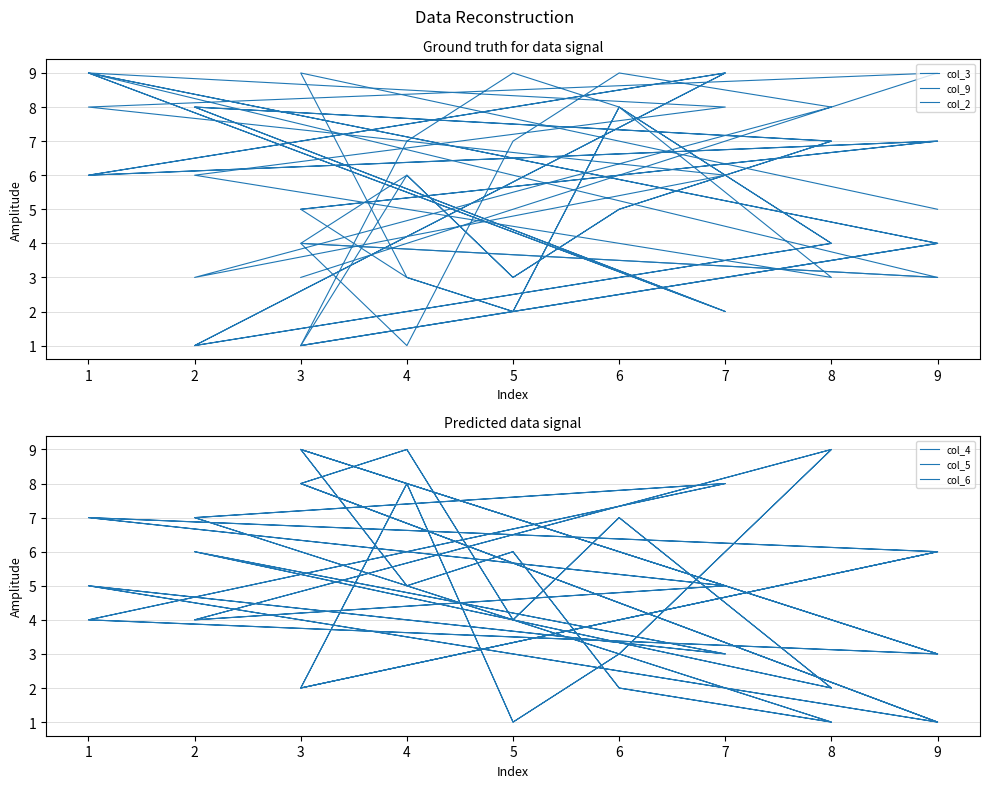

Reading right to left, transcribe all the data shown in this chart.

col_3: 5	9	3	2	8	4	1	9	6	7	5	3	2	8	4	1	9	6	7	5
col_9: 3	4	6	3	5	7	8	2	9	4	1	6	3	5	7	8	2	9	4	1
col_2: 4	1	7	9	8	3	6	8	9	3	4	1	7	9	8	3	6	8	9	3
col_4: 6	2	8	1	3	9	4	5	7	6	2	8	1	3	9	4	5	7	6	2
col_5: 1	8	9	4	7	2	6	3	5	1	8	9	4	7	2	6	3	5	1	8
col_6: 3	9	5	6	2	1	7	8	4	3	9	5	6	2	1	7	8	4	3	9